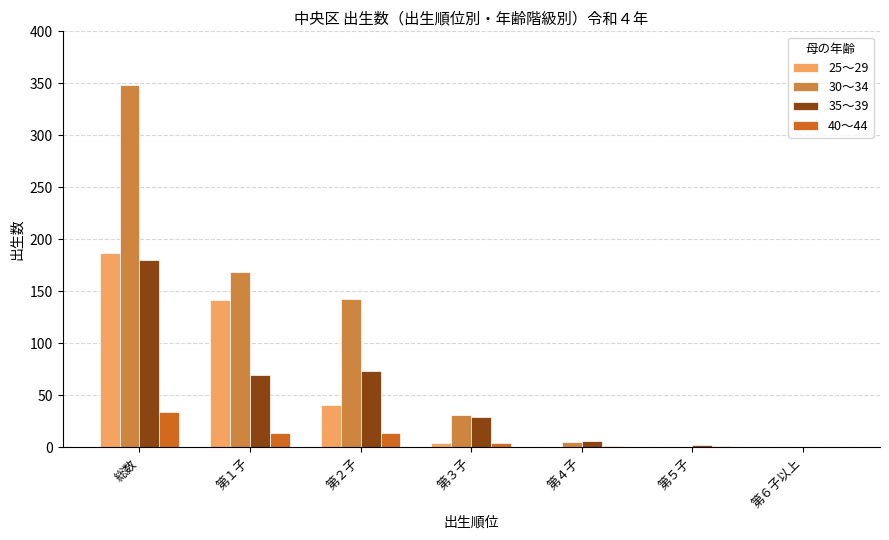

What is the maximum value shown in the chart?

348